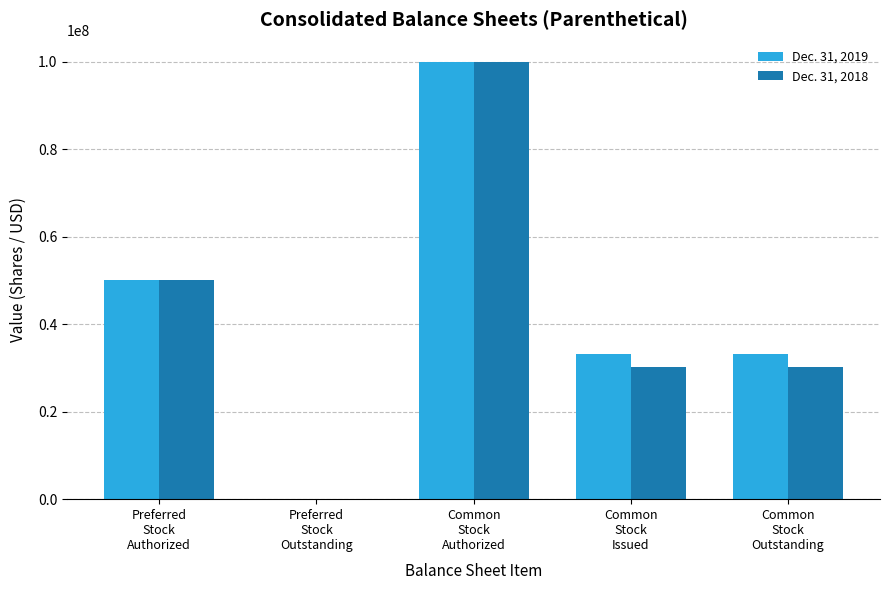

What are all the series names shown in the legend?

Dec. 31, 2019, Dec. 31, 2018